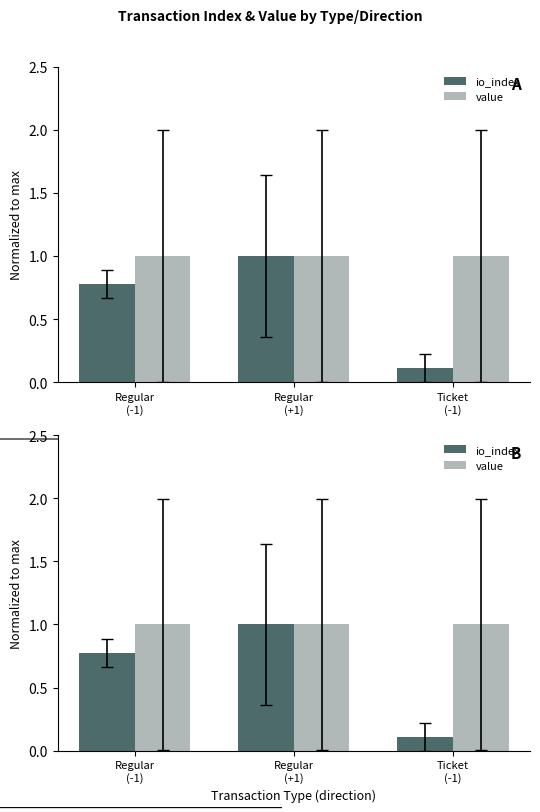

True or false: io_index has a value of 0.8 at Regular
(-1).

True